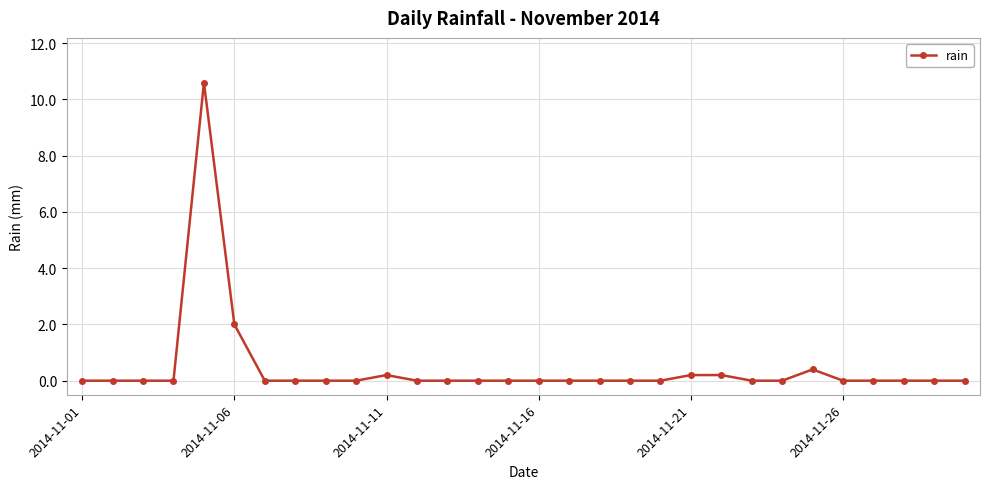

What is the sum of all values?

13.6